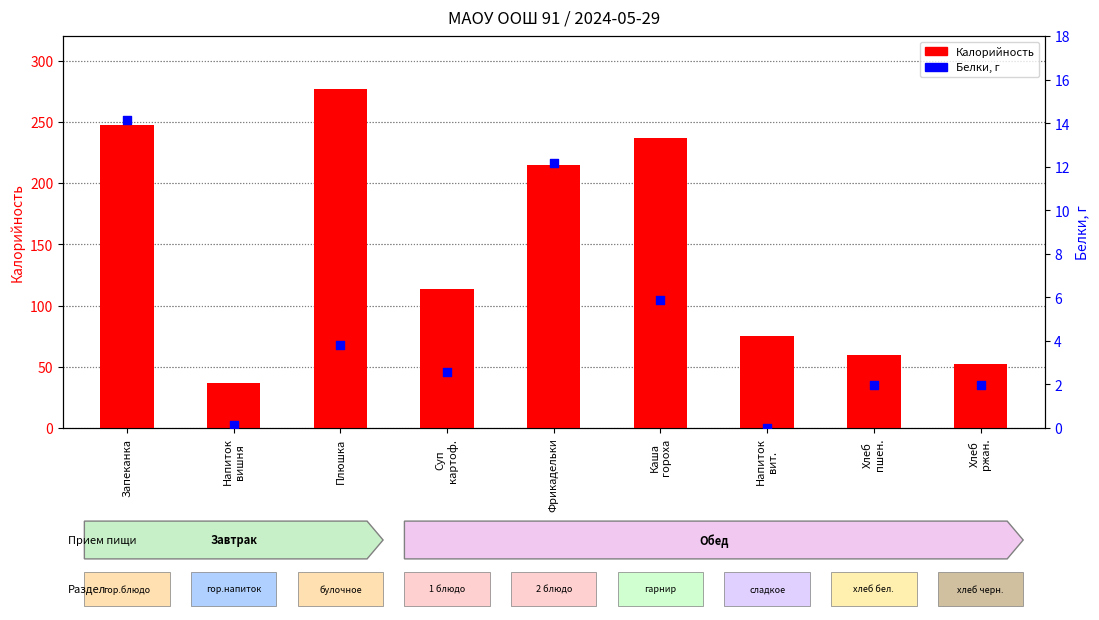

What is the total value across all series at Хлеб
пшен.?

61.7